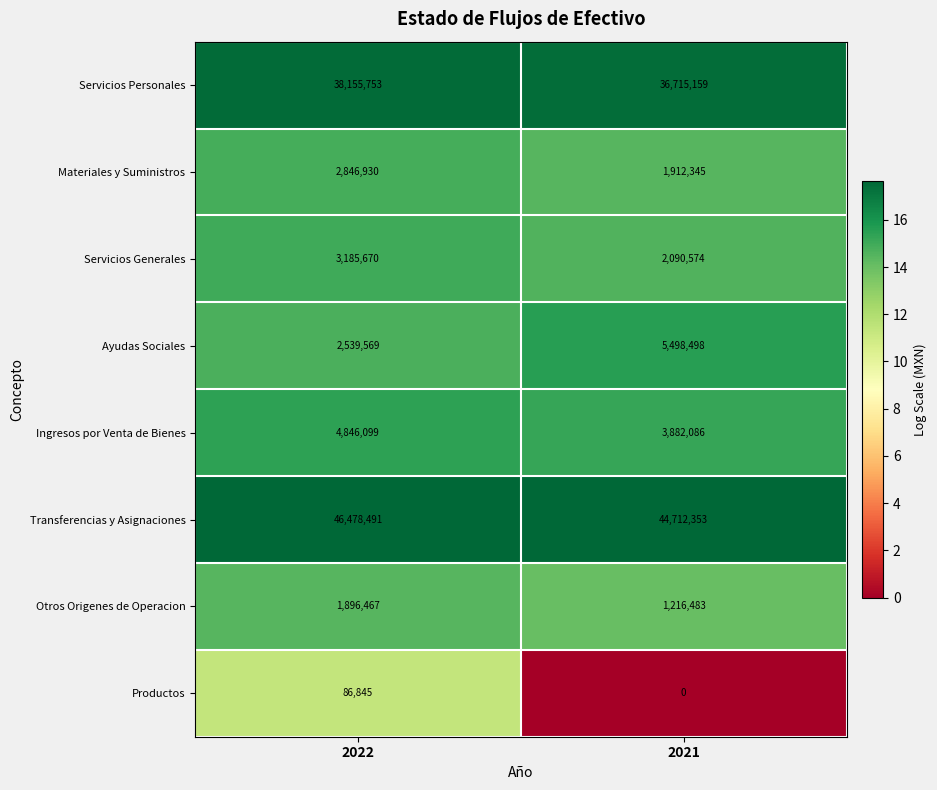

The Ayudas Sociales series shows 2623239 at 2021. True or false?

False